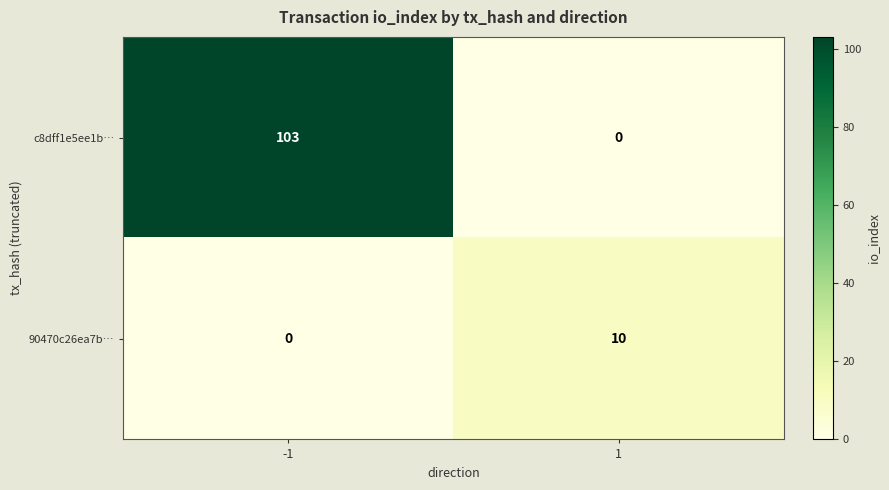

Which series has the widest spread of values?

c8dff1e5ee1b…